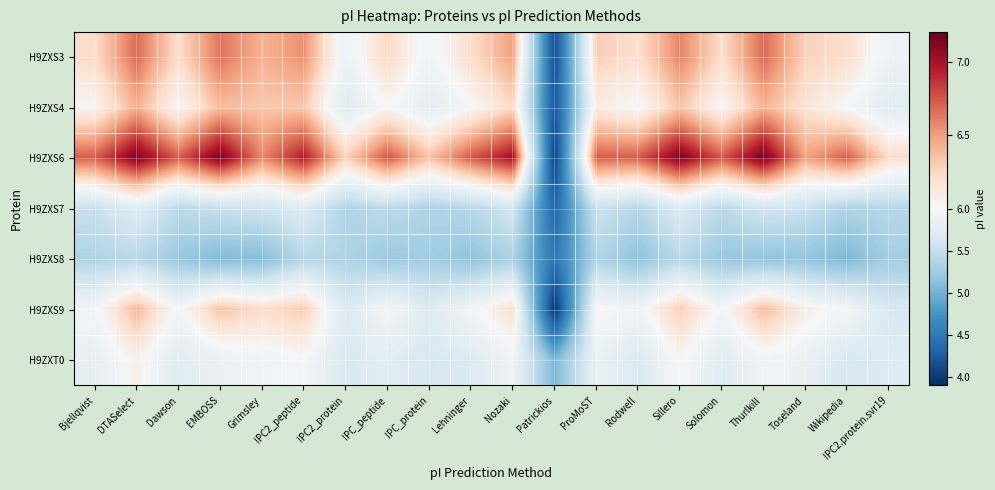

Between IPC2.protein.svr19 and Toseland, which is larger?

Toseland